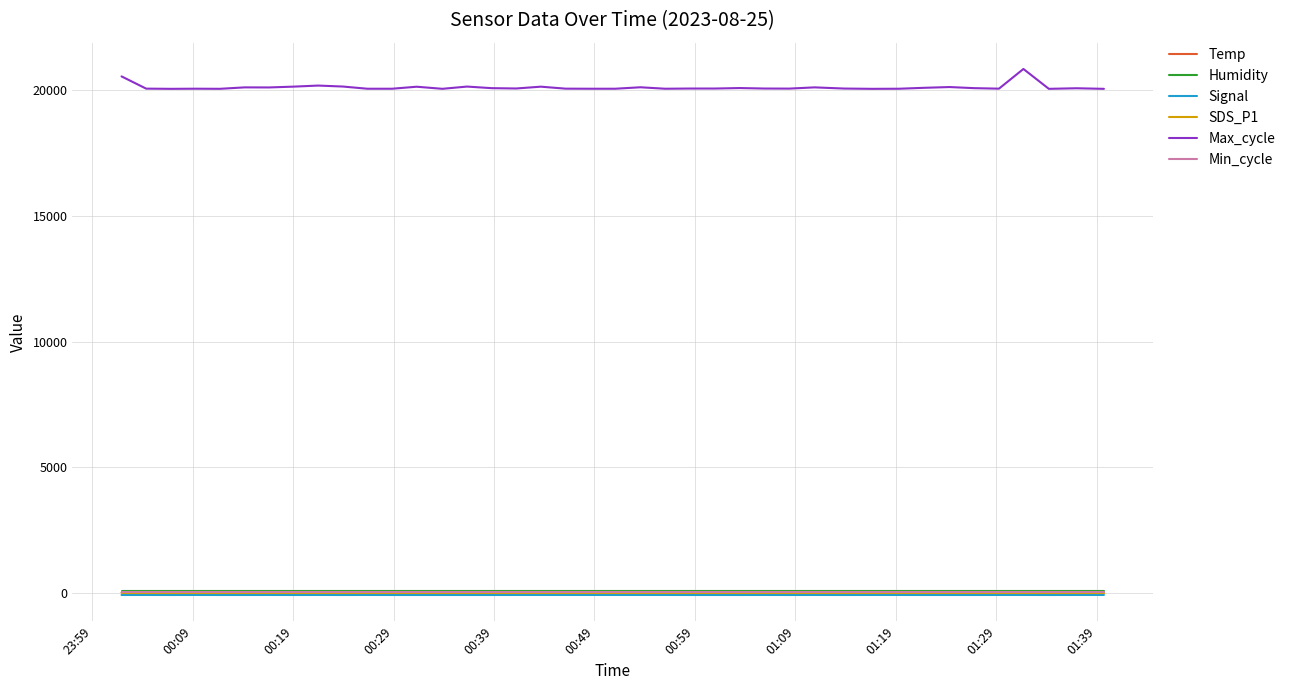

Which series has the largest total across all categories?

Max_cycle